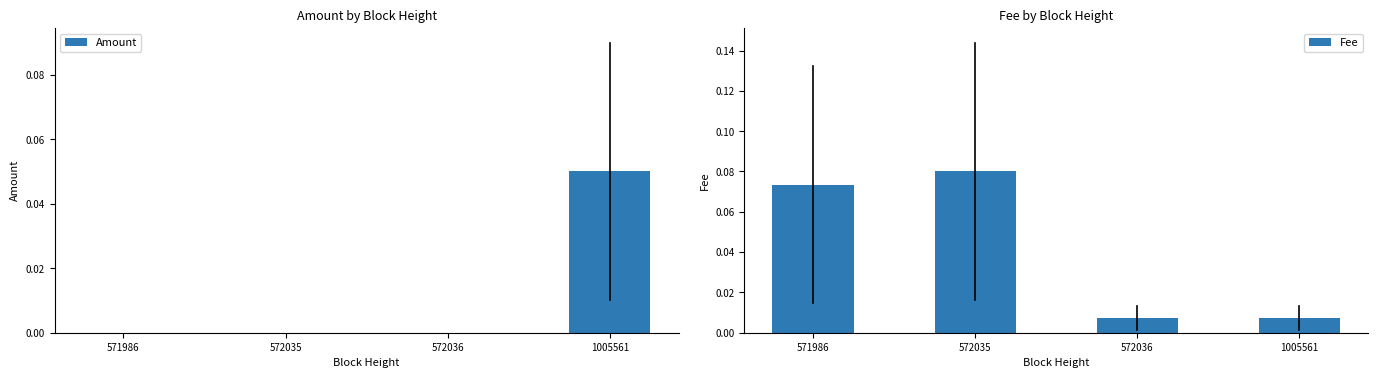

Between 571986 and 572036, which series saw the biggest shift?

Fee